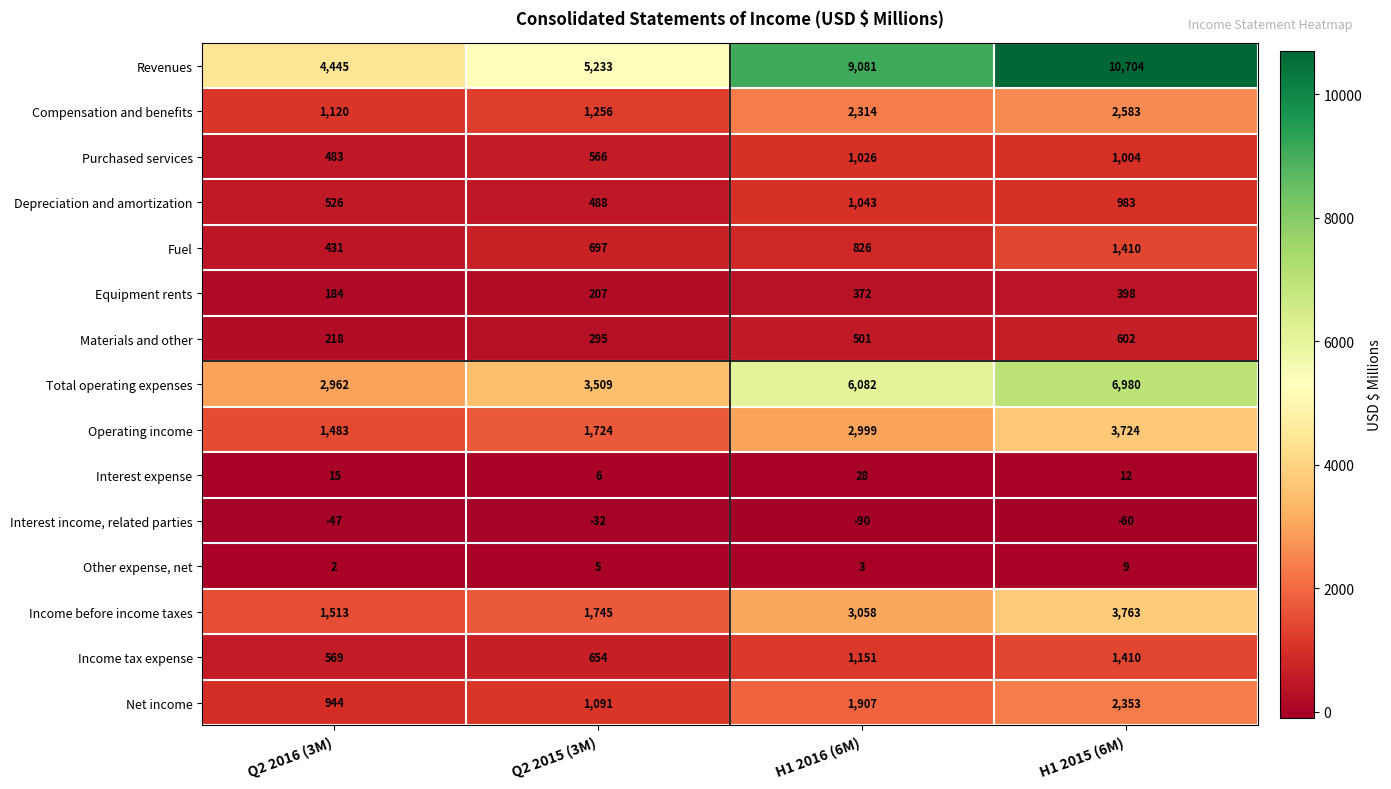

How many categories are shown in the chart?

4